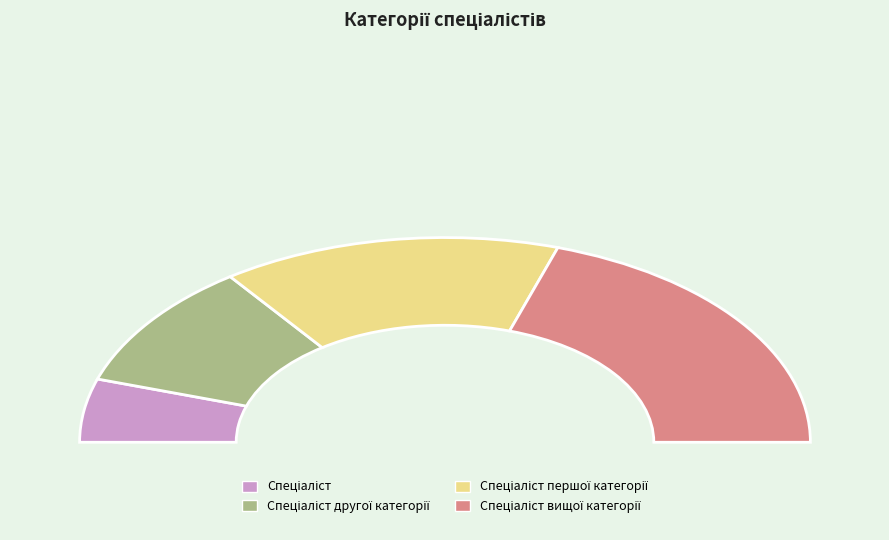

What is the change in value from Спеціаліст першої категорії to Спеціаліст вищої категорії?

+1